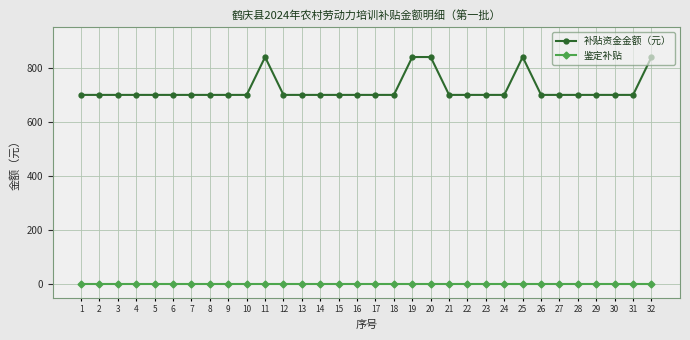

What is the highest value of the 补贴资金金额（元） series?

840